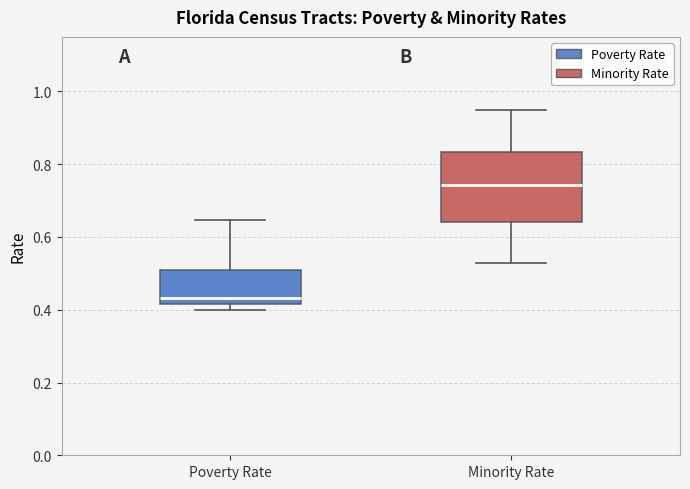

Reading left to right, read every box against the y-axis: the position of its median line, the range the box covers, and the ends of its whiskers. The values are not printed on the chart, so give them approximately, as read against the axis.

Poverty Rate: median 0.44, box 0.42 to 0.52, whiskers 0.40 to 0.64
Minority Rate: median 0.74, box 0.64 to 0.84, whiskers 0.52 to 0.96